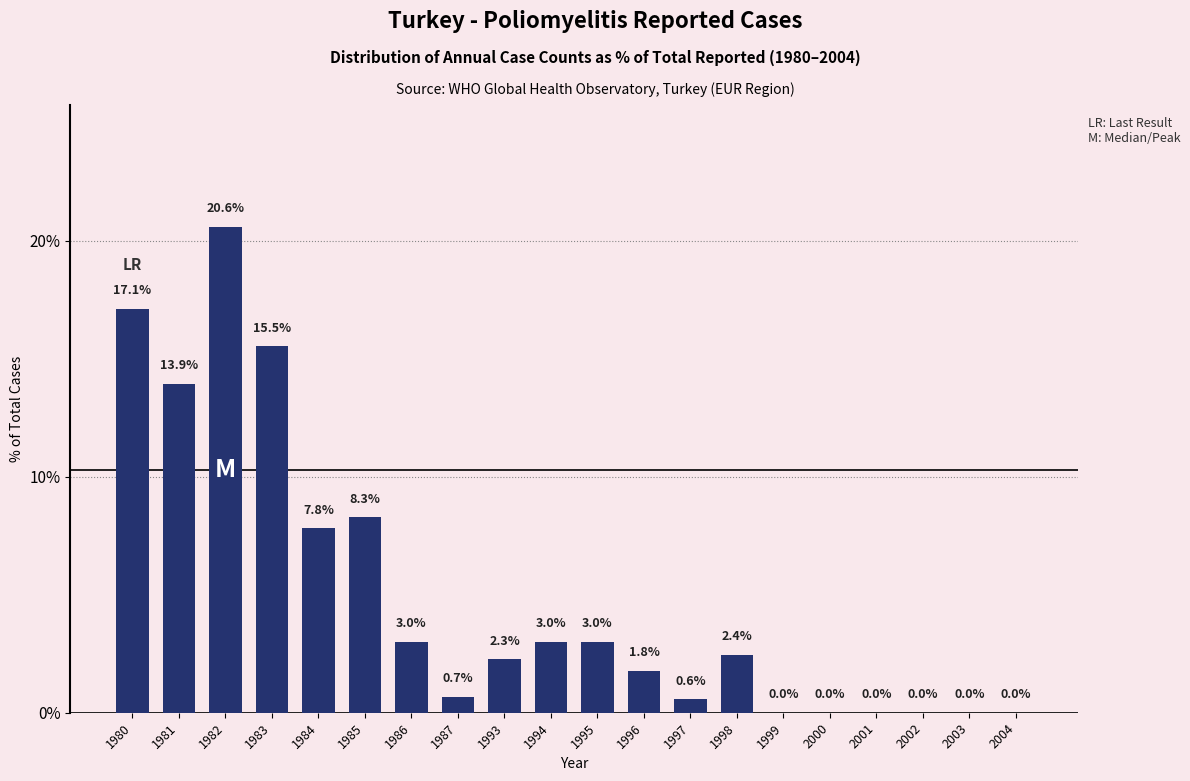

What is the approximate value at 1998?

2.4